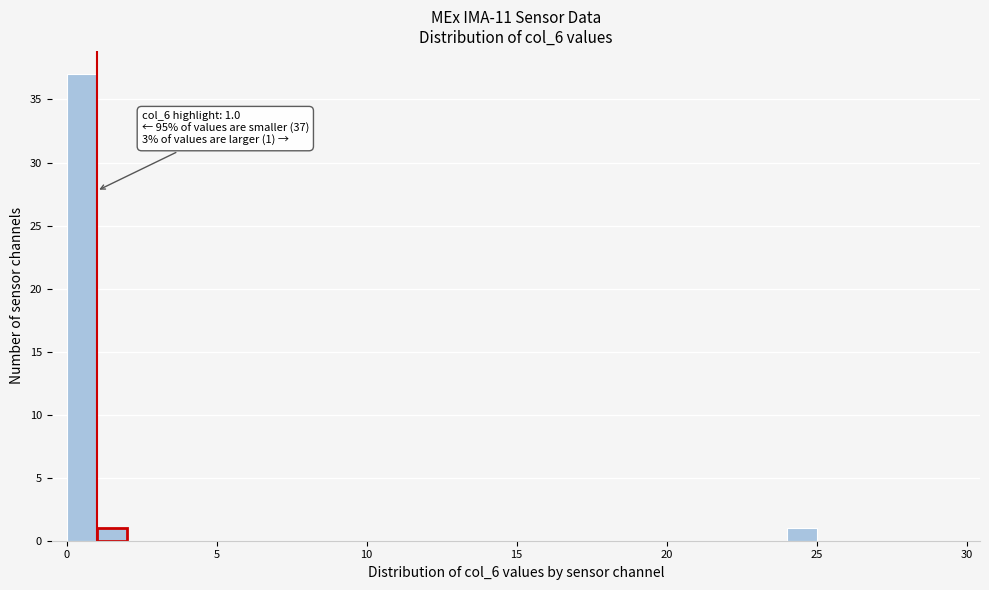

Read against the x-axis, roughly where is the centre of the tallest bar?

0.5